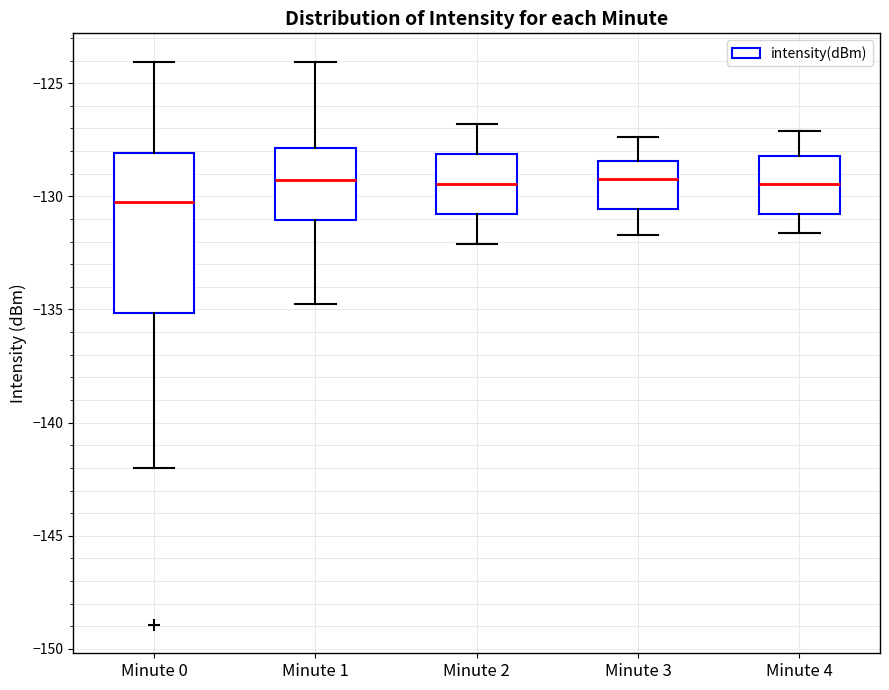

Where is the lower edge of the box for Minute 3 on the y-axis? The values are not printed on the chart, so give them approximately, as read against the axis.

-130.5